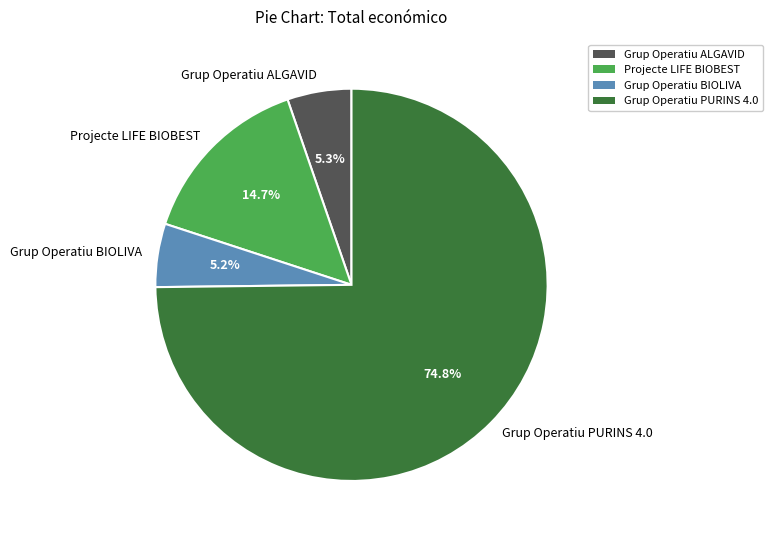

To the nearest percent, what portion does Projecte LIFE BIOBEST represent?

15%